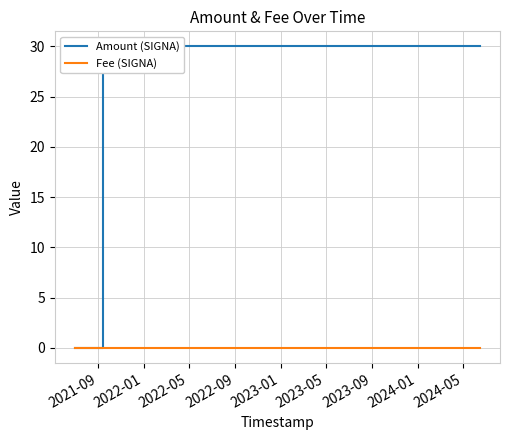

Count the number of data series in this chart.

2